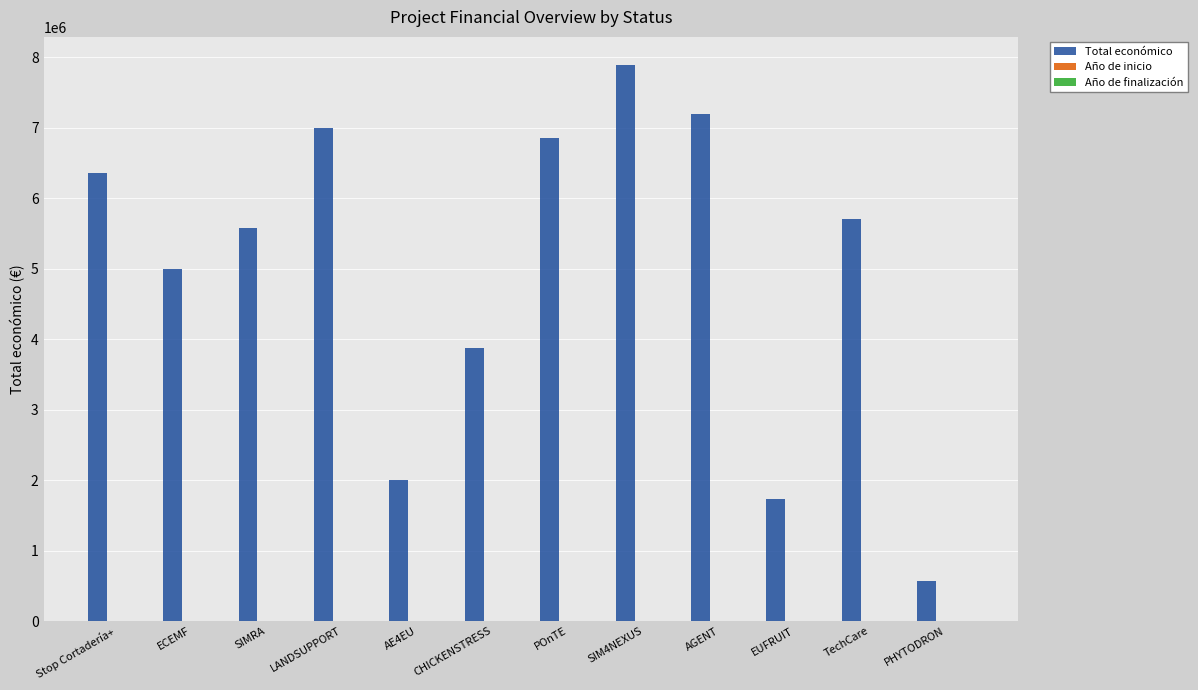

How many groups of bars are there?

12